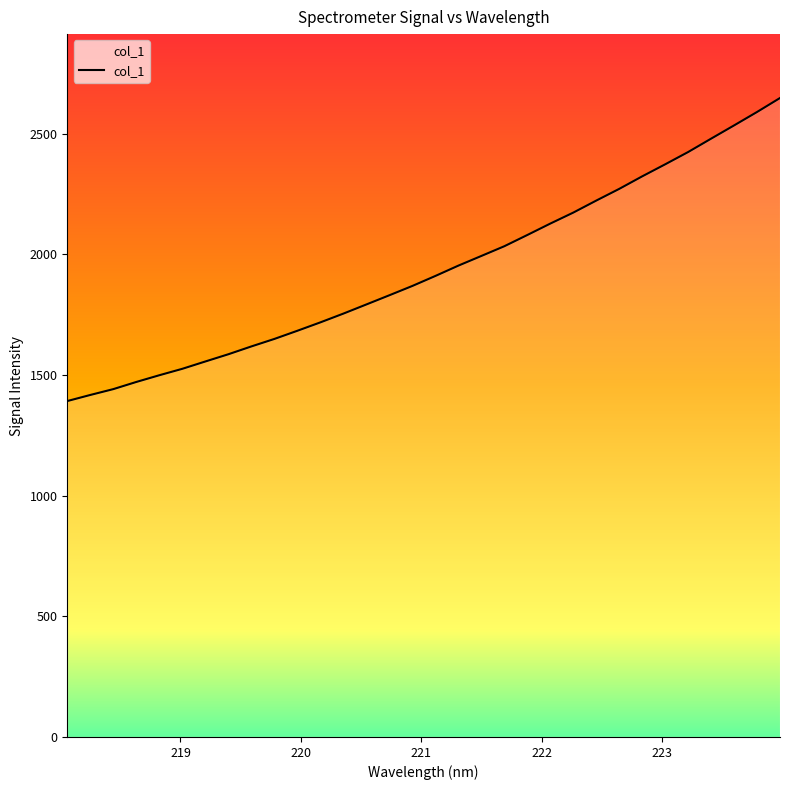

Does the chart display data point markers on the line(s)?

No